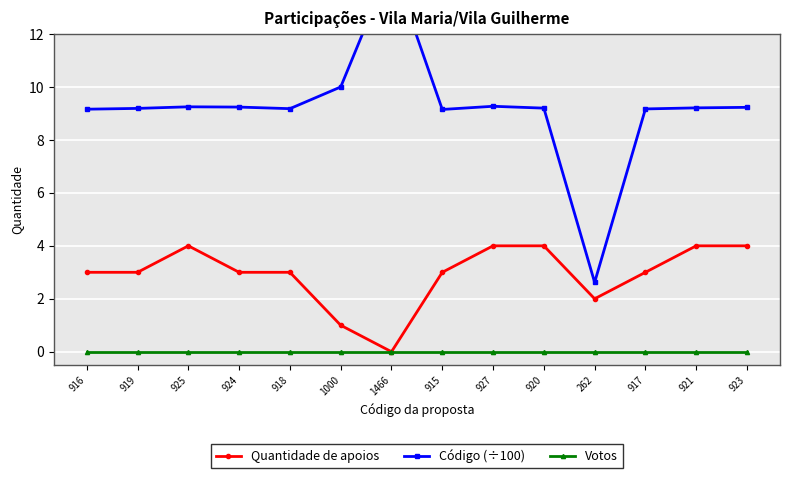

In Código (÷100), how many points are higher than both neighbors (excluding endpoints)?

3